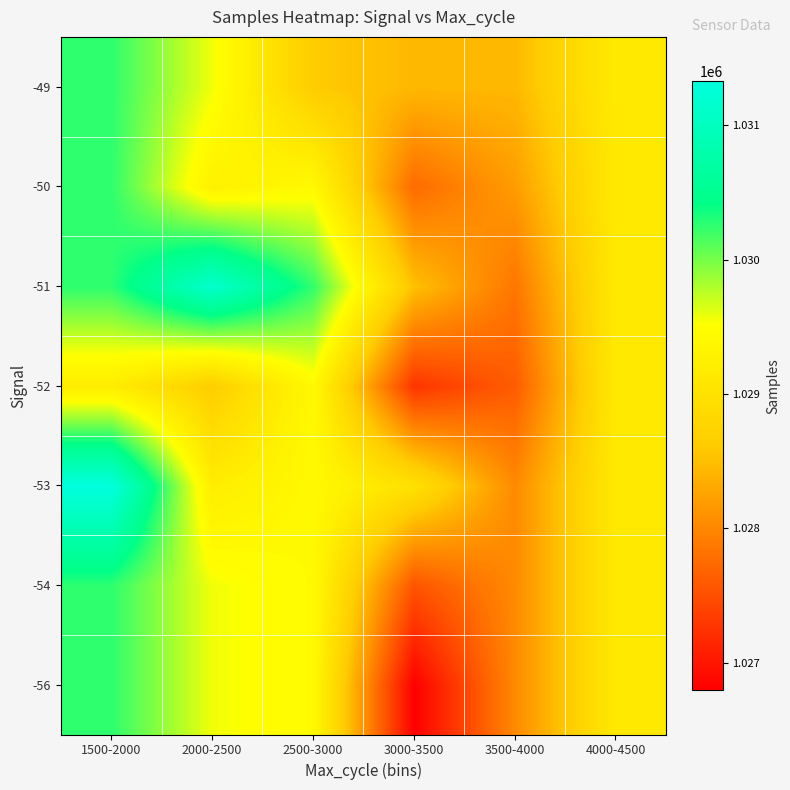

At how many categories does at least one series exceed 1026964?

6